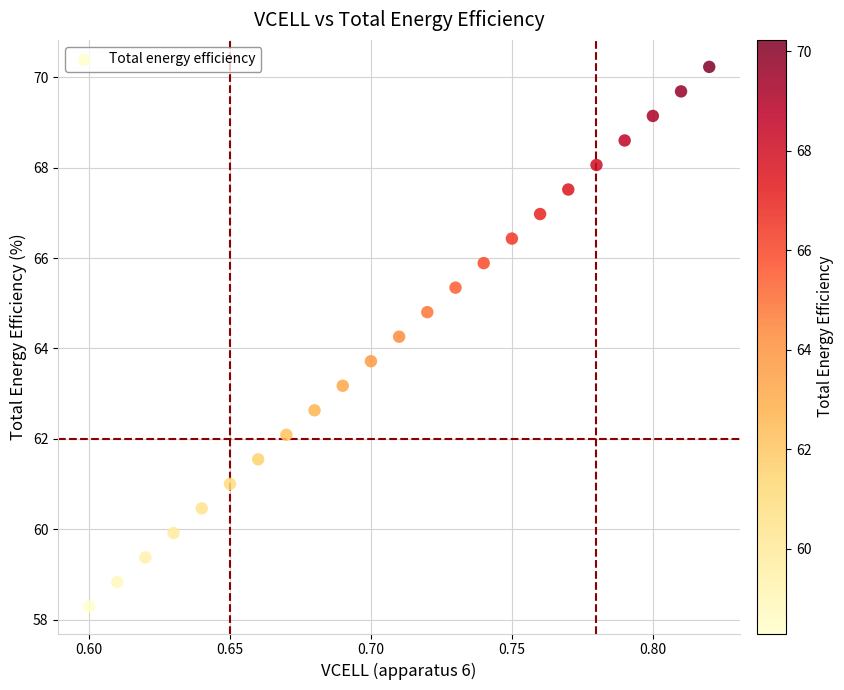

What is the range of Y values (max minus min)?

11.9